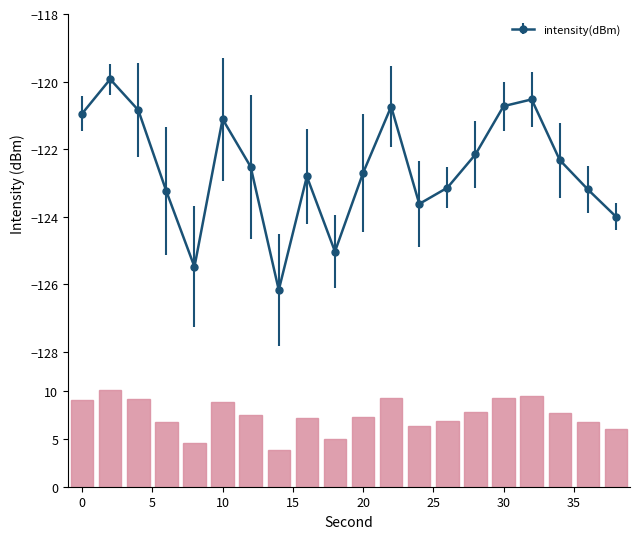

What is the minimum value for intensity(dBm)?

-126.2